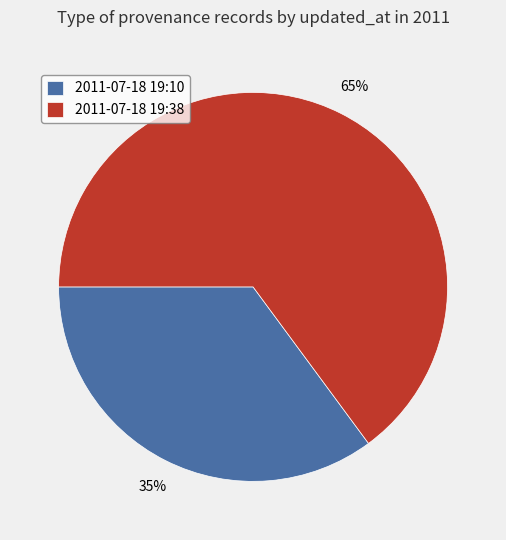

Which category has the biggest portion of the pie?

2011-07-18 19:38